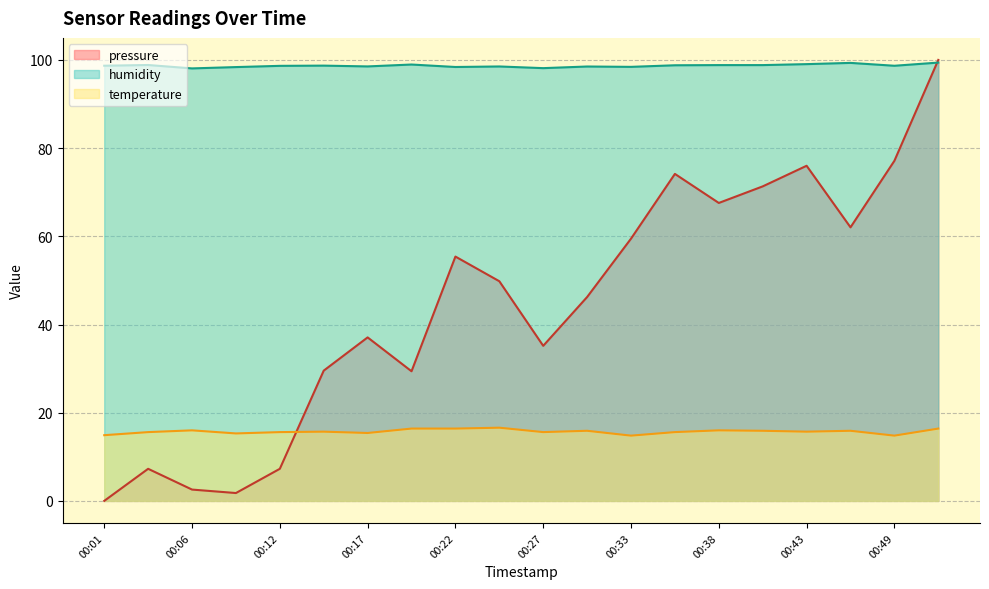

What is the difference between the maximum and minimum values in the pressure series?

100.0